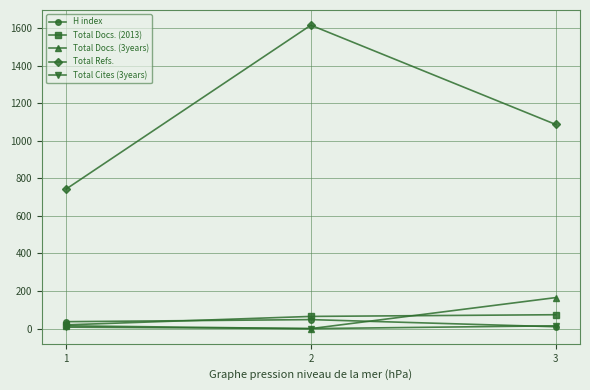

What is the greatest value displayed?

1615